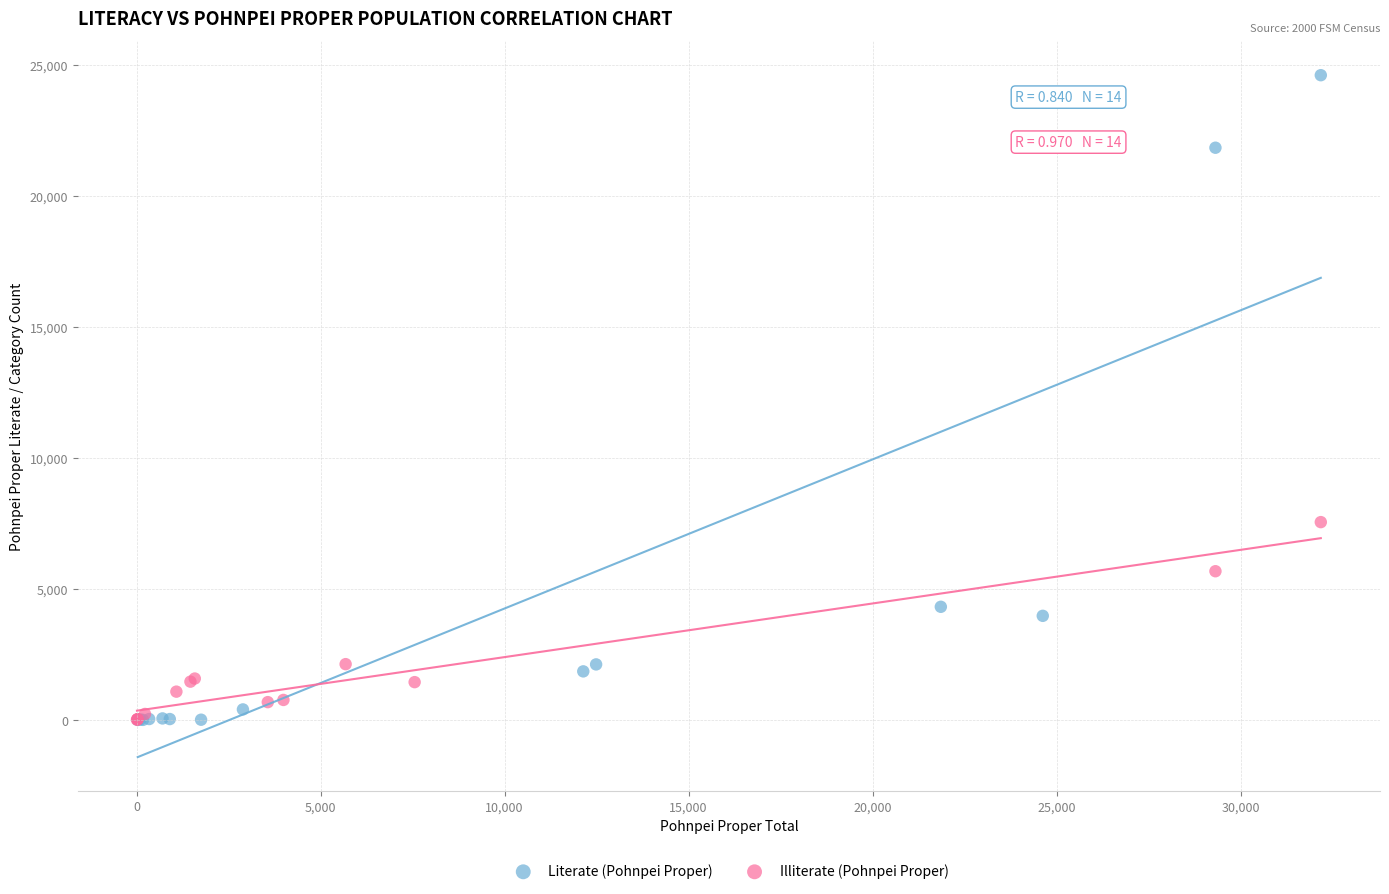

What are all the series names shown in the legend?

Literate (Pohnpei Proper), Illiterate (Pohnpei Proper)